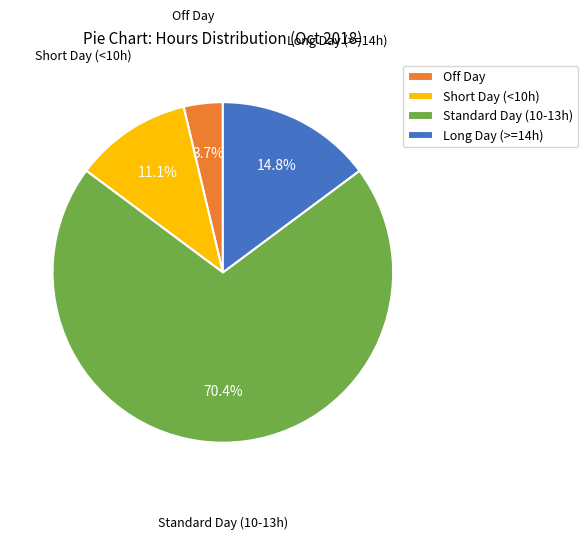

How many segments does this pie chart have?

4